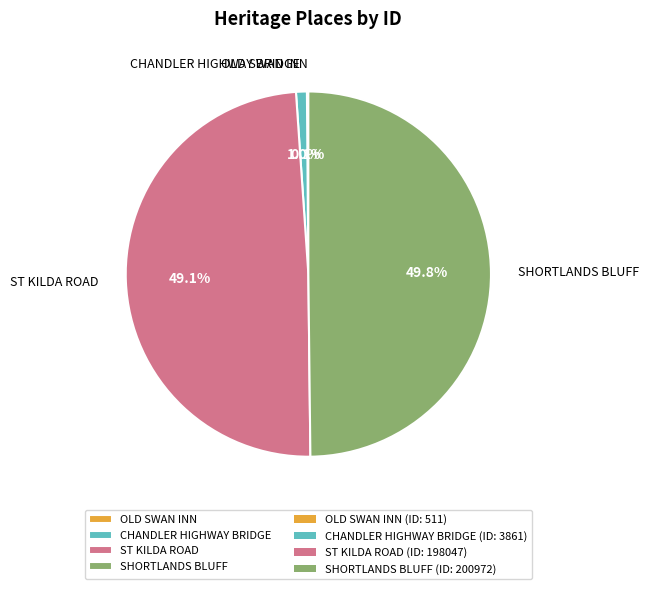

Which category has the biggest portion of the pie?

SHORTLANDS BLUFF